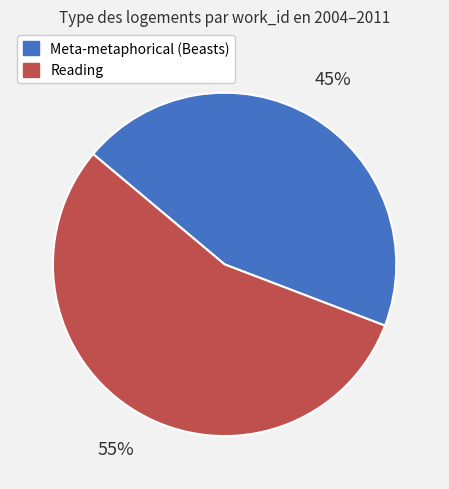

Does Meta-metaphorical (Beasts) represent more than half of the total?

No